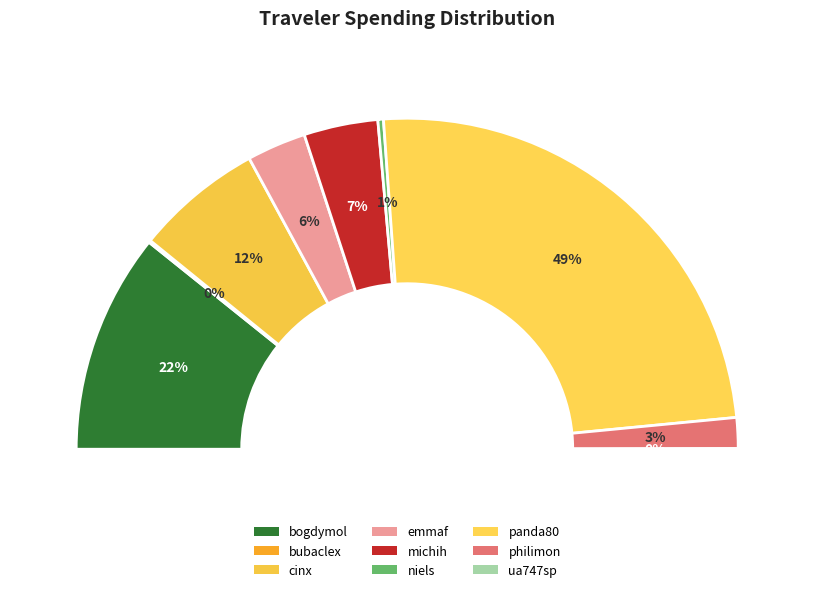

Is it true that michih is 16% of the pie?

False